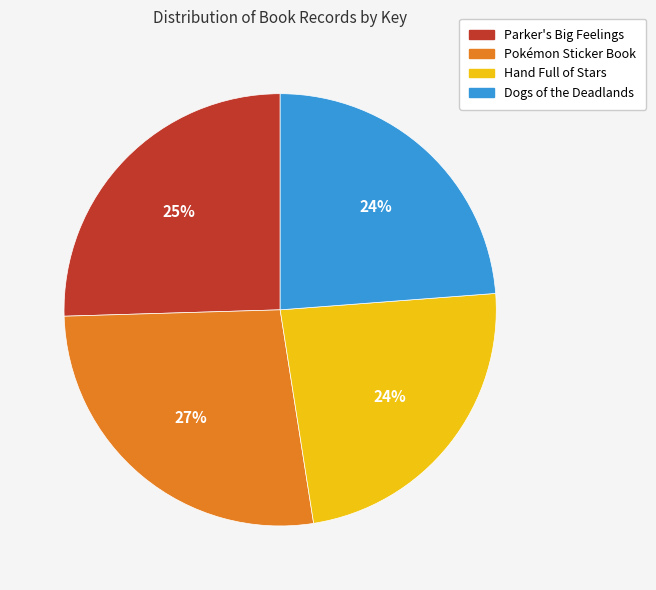

How many slices are in this pie chart?

4